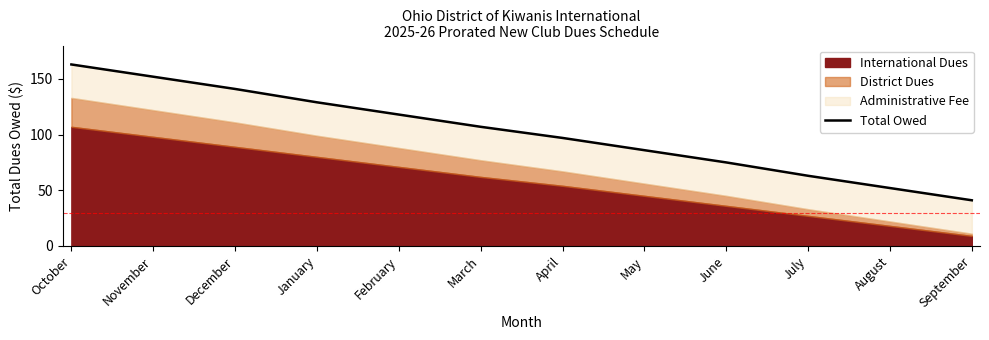

What is the approximate value at September, to the nearest 50?

50